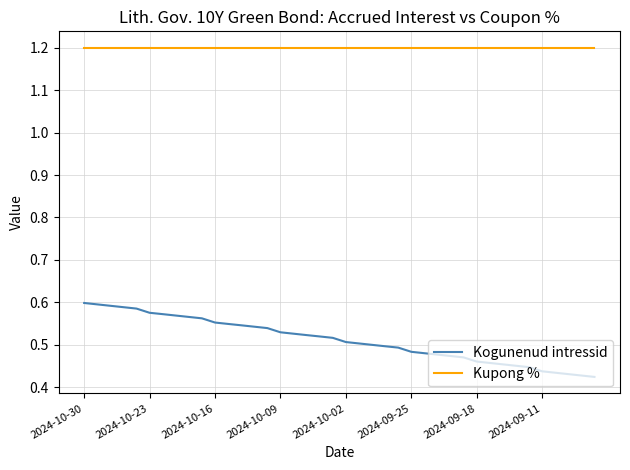

List the series in order of their peak value, highest first.

Kupong %, Kogunenud intressid